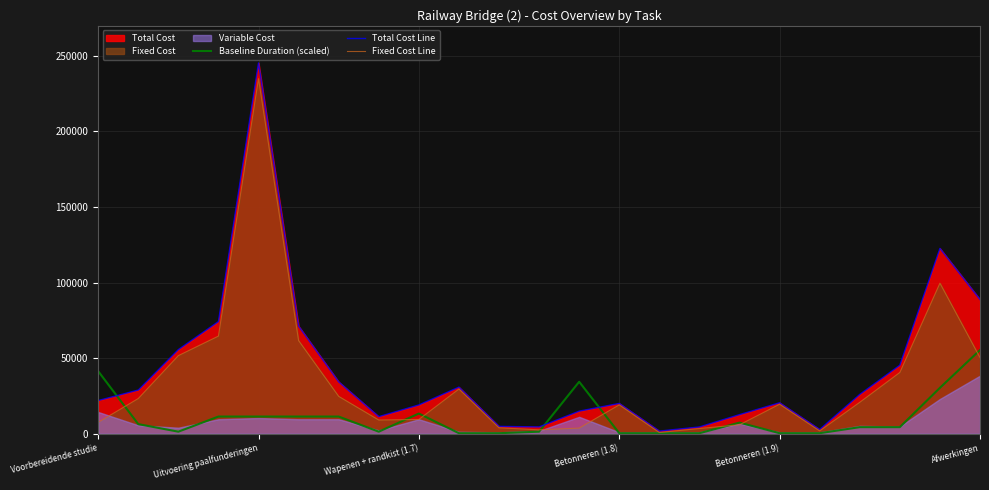

Is it true that Fixed Cost Line equals 7575.7 at Voorbereidende studie?

True